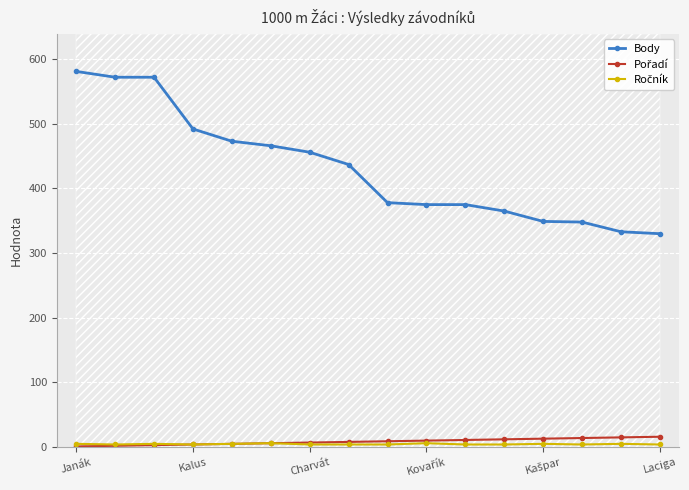

What is the label of the 8th point from the left?

7